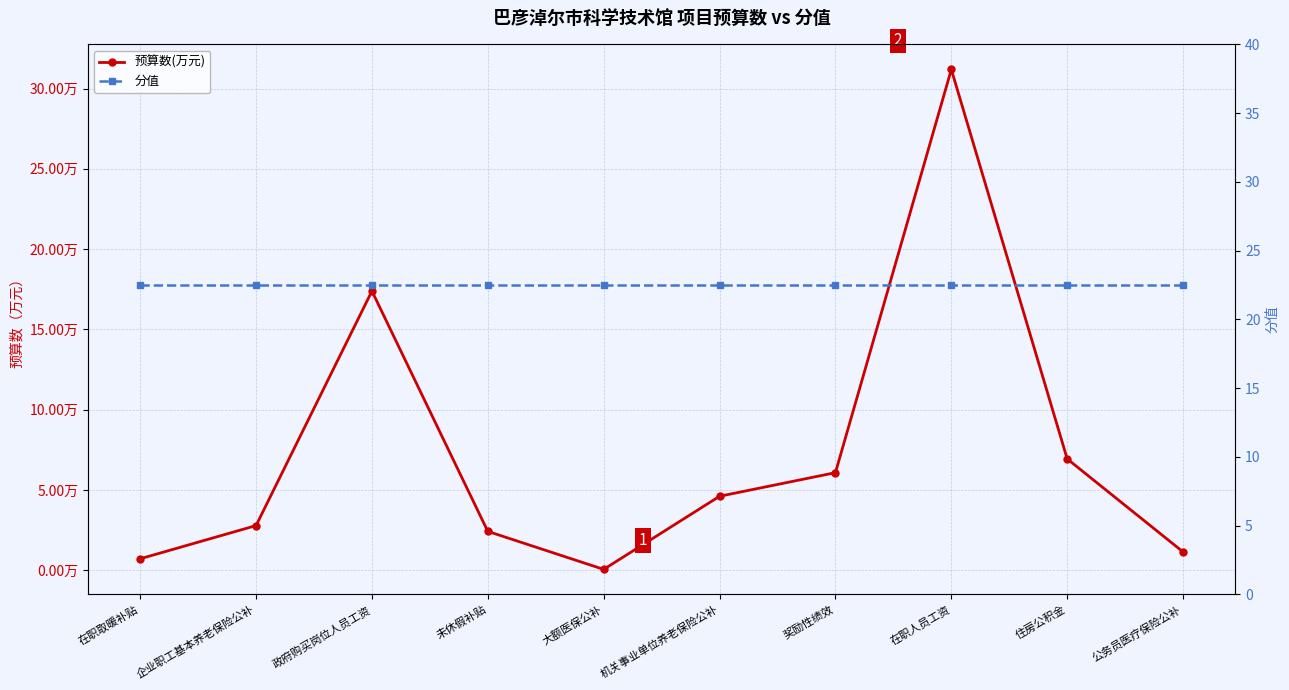

Which series ends up on top after the final intersection of 预算数(万元) and 分值?

分值